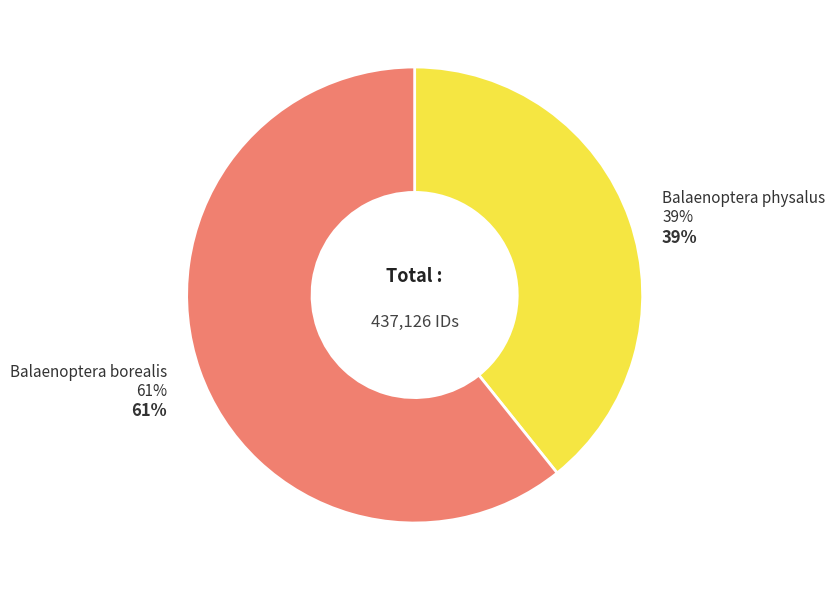

What percentage do Balaenoptera borealis and Balaenoptera physalus together represent?

100.0%